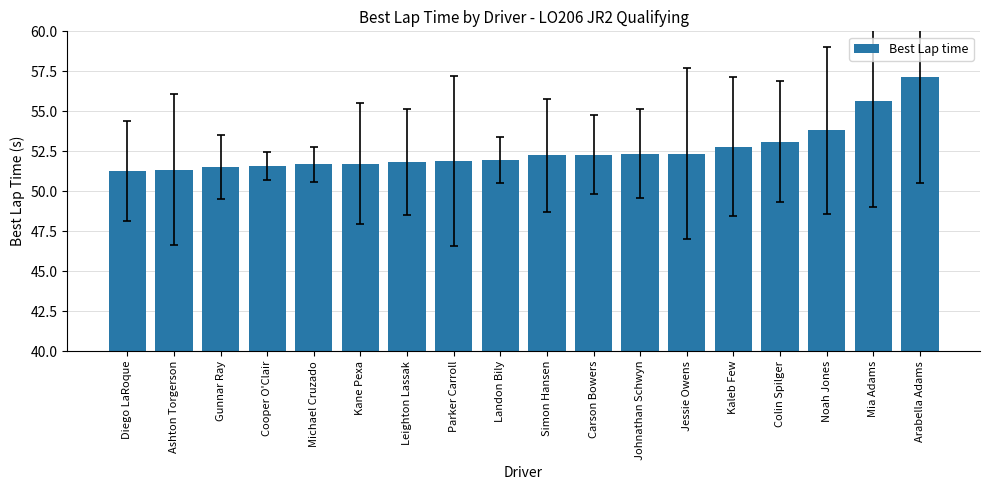

How many bars are there in total?

18